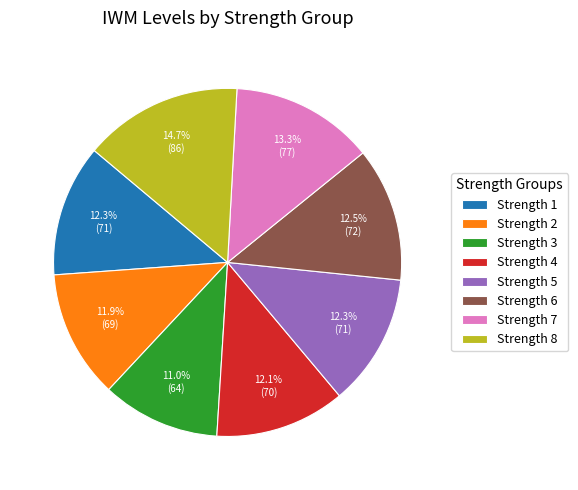

What percentage is the Strength 3 slice, to the nearest percent?

11%